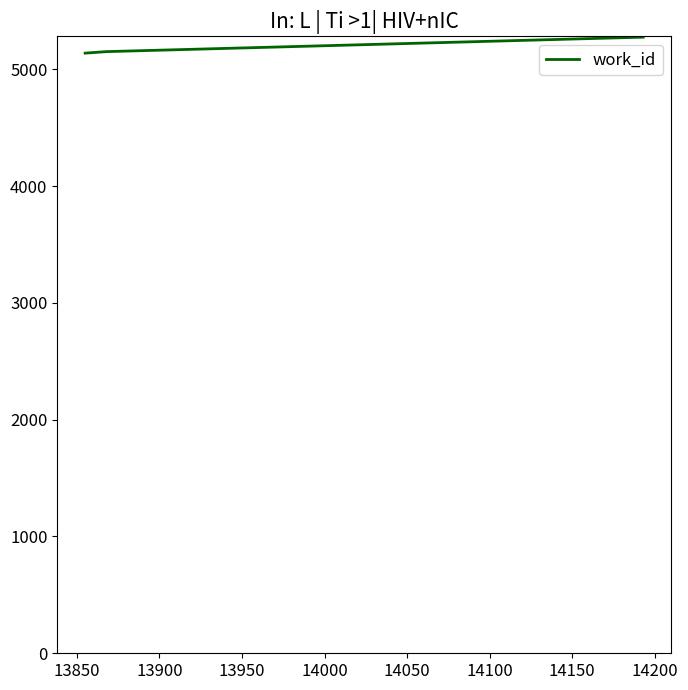

What is the sum of all values?

20712